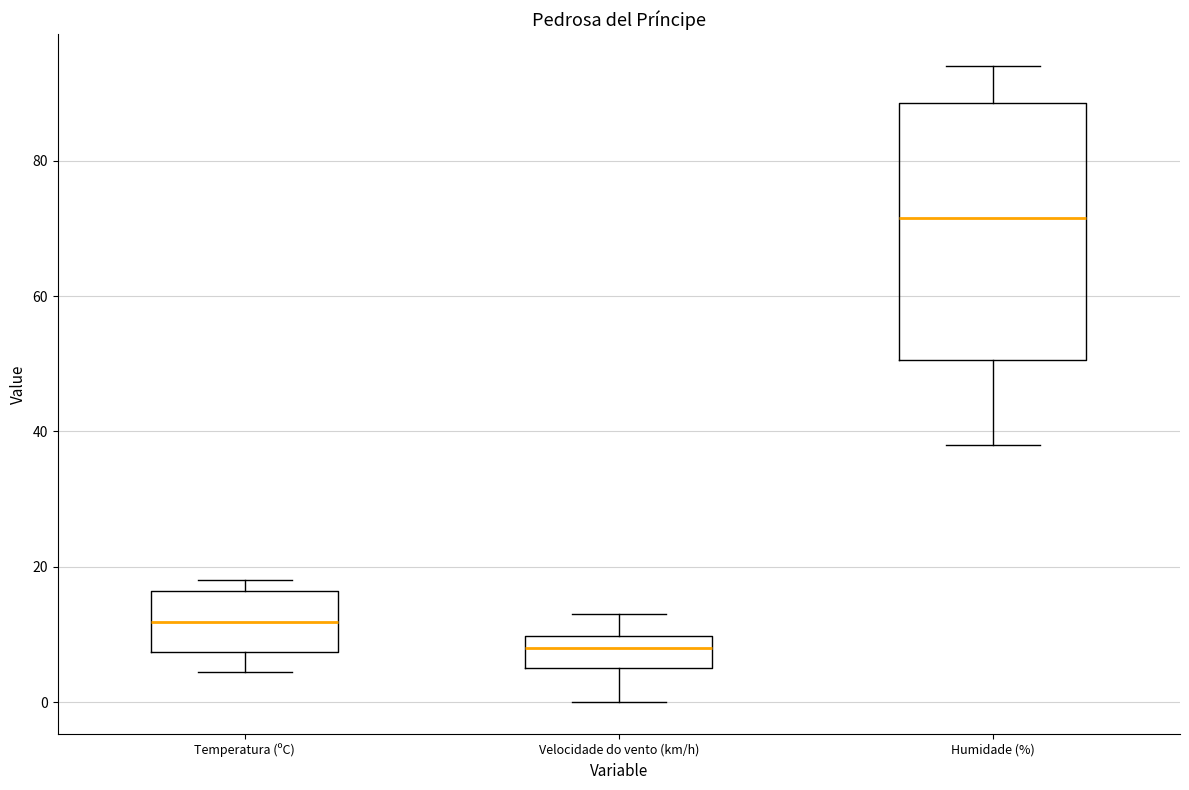

Reading left to right, read every box against the y-axis: the position of its median line, the range the box covers, and the ends of its whiskers. The values are not printed on the chart, so give them approximately, as read against the axis.

Temperatura (ºC): median 12, box 8 to 16, whiskers 4 to 18
Velocidade do vento (km/h): median 8, box 6 to 10, whiskers 0 to 14
Humidade (%): median 72, box 50 to 88, whiskers 38 to 94